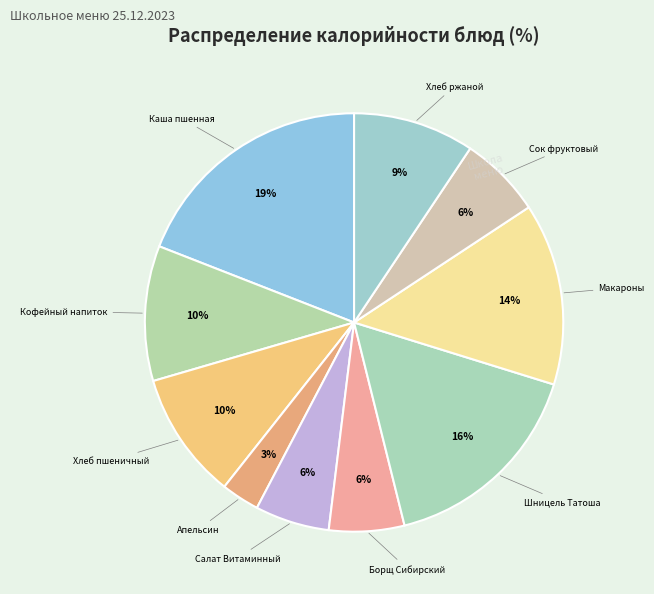

Which category has the smallest portion of the pie?

Фрукт /Апельсин